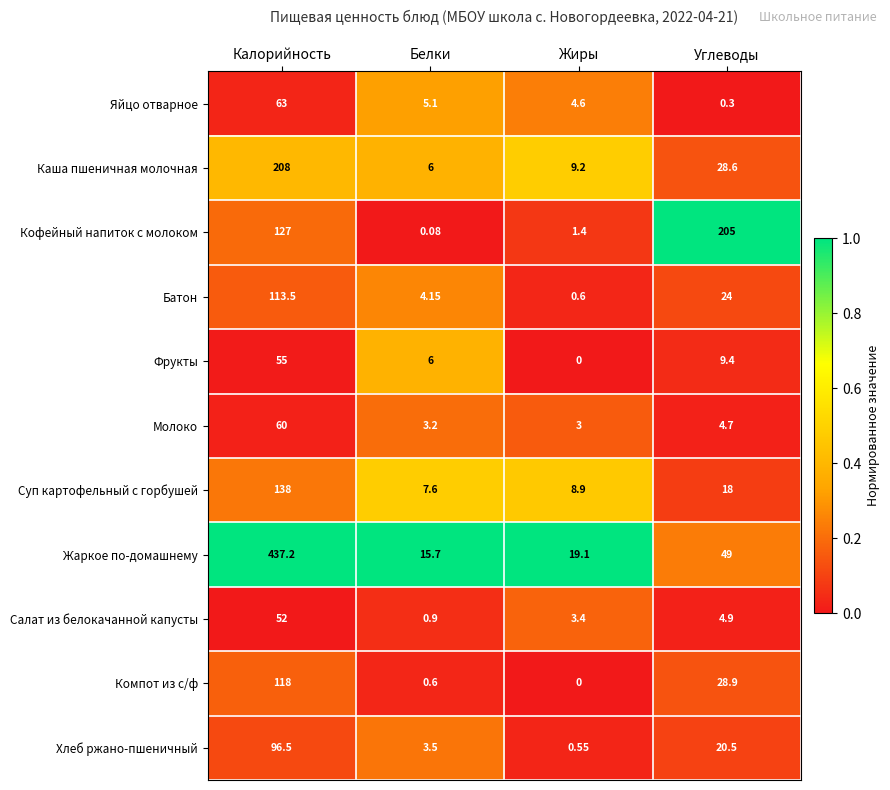

Rank the series by their maximum value, from lowest to highest.

Салат из белокачанной капусты, Фрукты, Молоко, Яйцо отварное, Хлеб ржано-пшеничный, Батон, Компот из с/ф, Суп картофельный с горбушей, Кофейный напиток с молоком, Каша пшеничная молочная, Жаркое по-домашнему